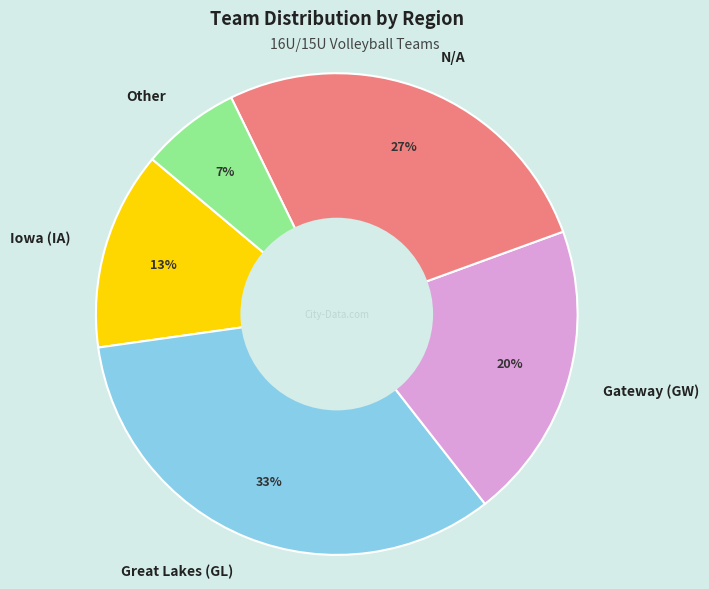

To the nearest percent, what is the combined percentage of Other and Great Lakes (GL)?

40%